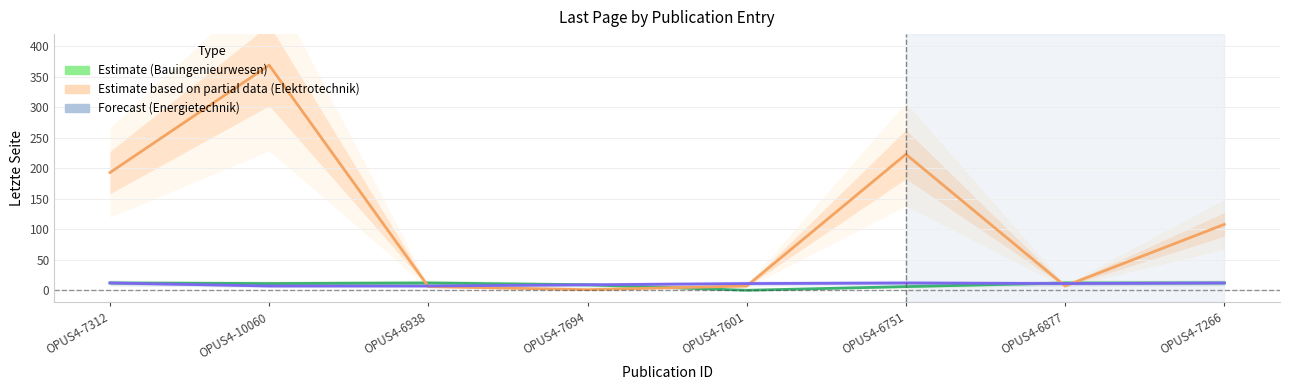

How many interior local peaks does the Fachbereich Elektrotechnik und Informatik series have?

2